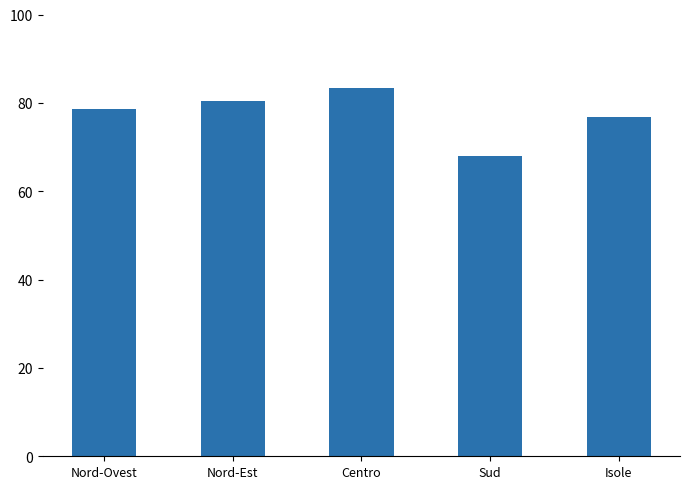

The chart shows a value of 106.1 at Nord-Ovest. True or false?

False